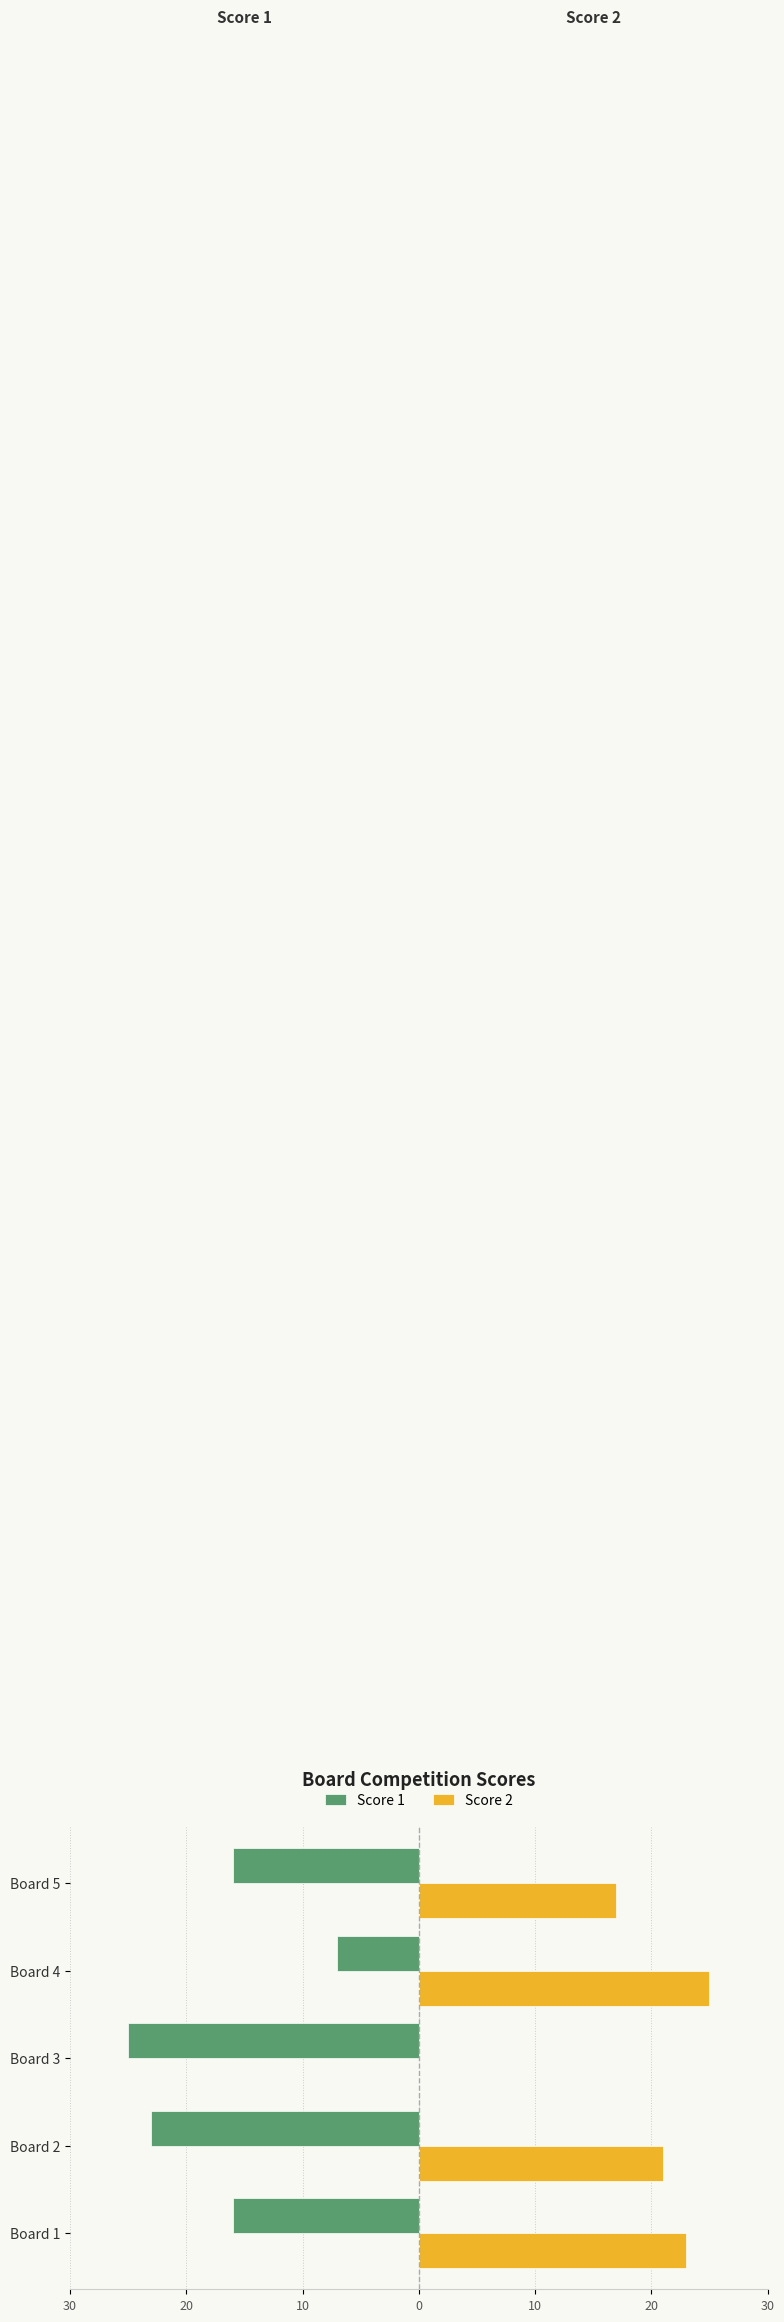

What are all the series names shown in the legend?

Score 1, Score 2